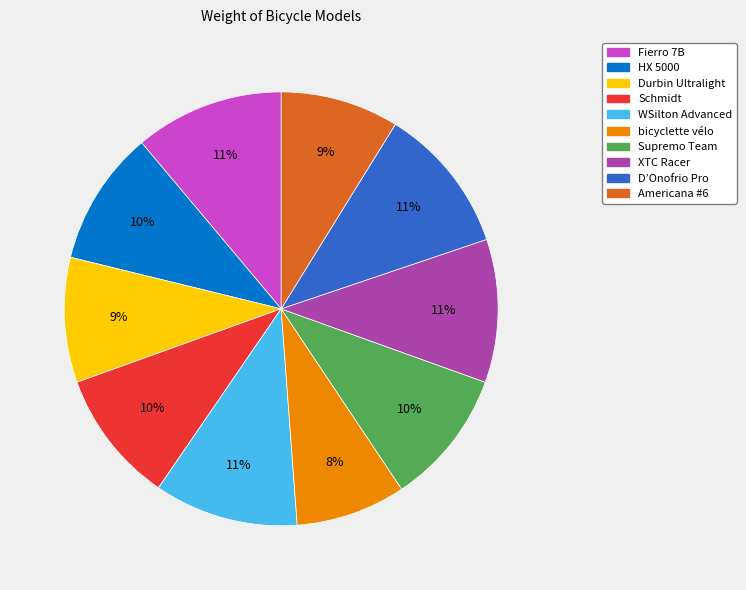

How many segments does this pie chart have?

10